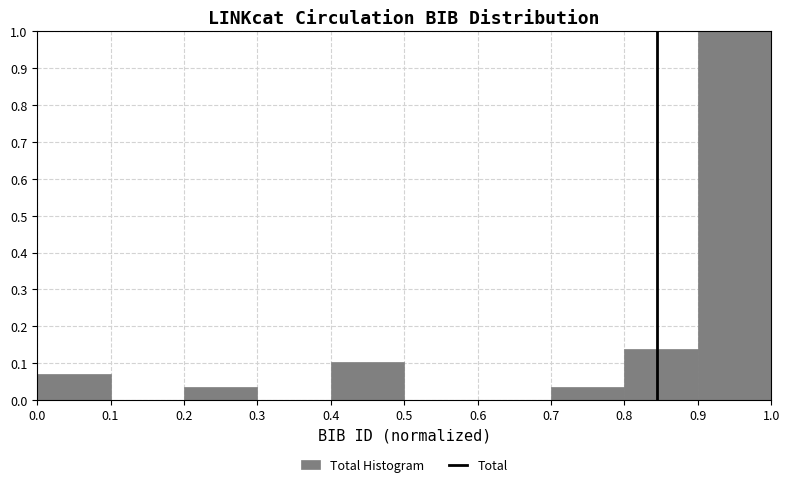

How tall is the bar that spans 0.0 to 0.1 on the x-axis? The values are not printed on the chart, so give them approximately, as read against the axis.

0.07